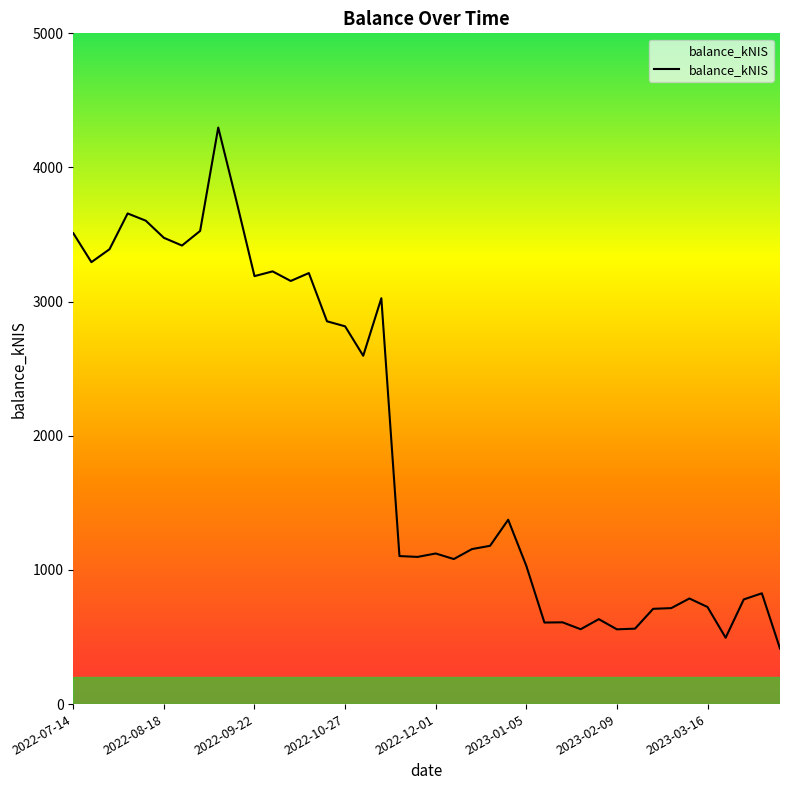

What is the maximum value shown in the chart?

4297.9